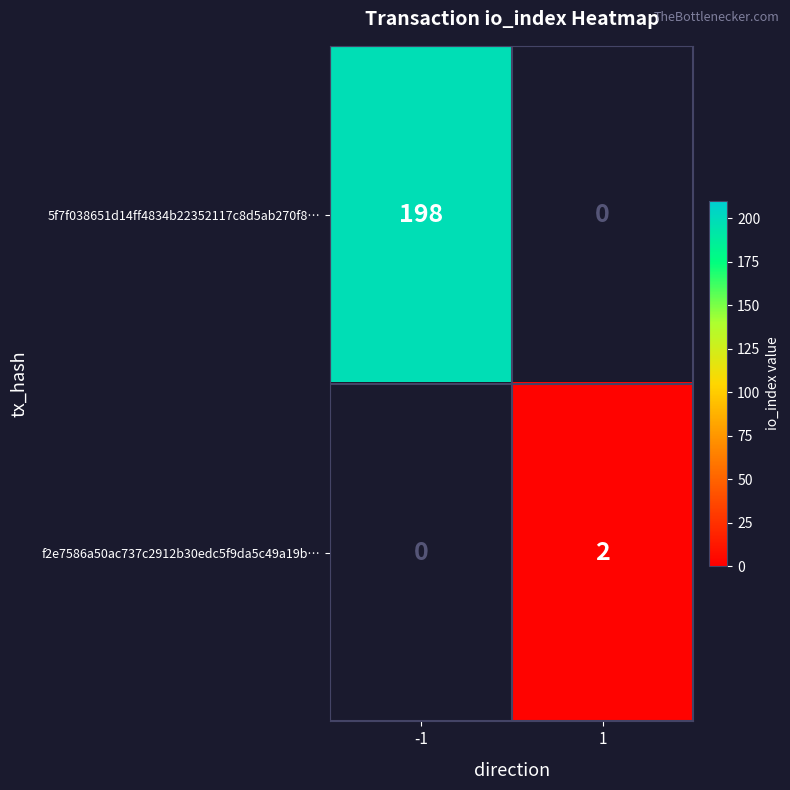

The value of 5f7f038651d14ff4834b22352117c8d5ab270f8… at -1 is 198. True or false?

True